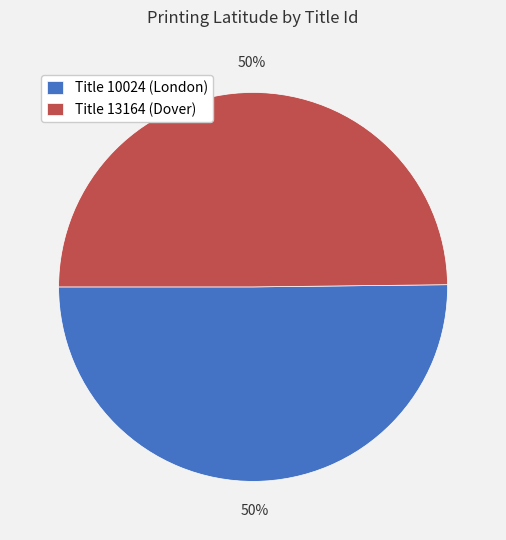

Combined, do Title 10024 (London) and Title 13164 (Dover) account for over 50%?

Yes